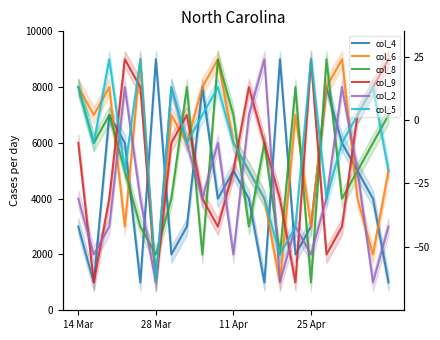

What are all the series names shown in the legend?

col_4, col_6, col_8, col_9, col_2, col_5